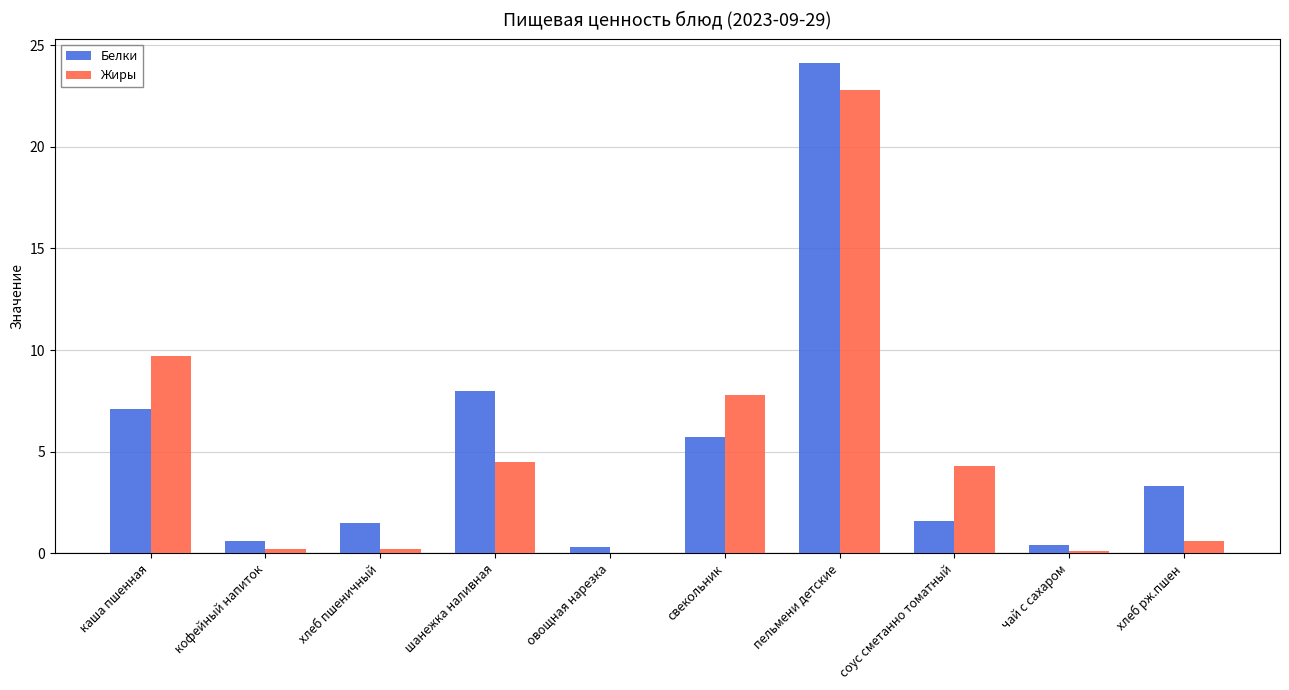

The Белки series shows 5.7 at свекольник. True or false?

True